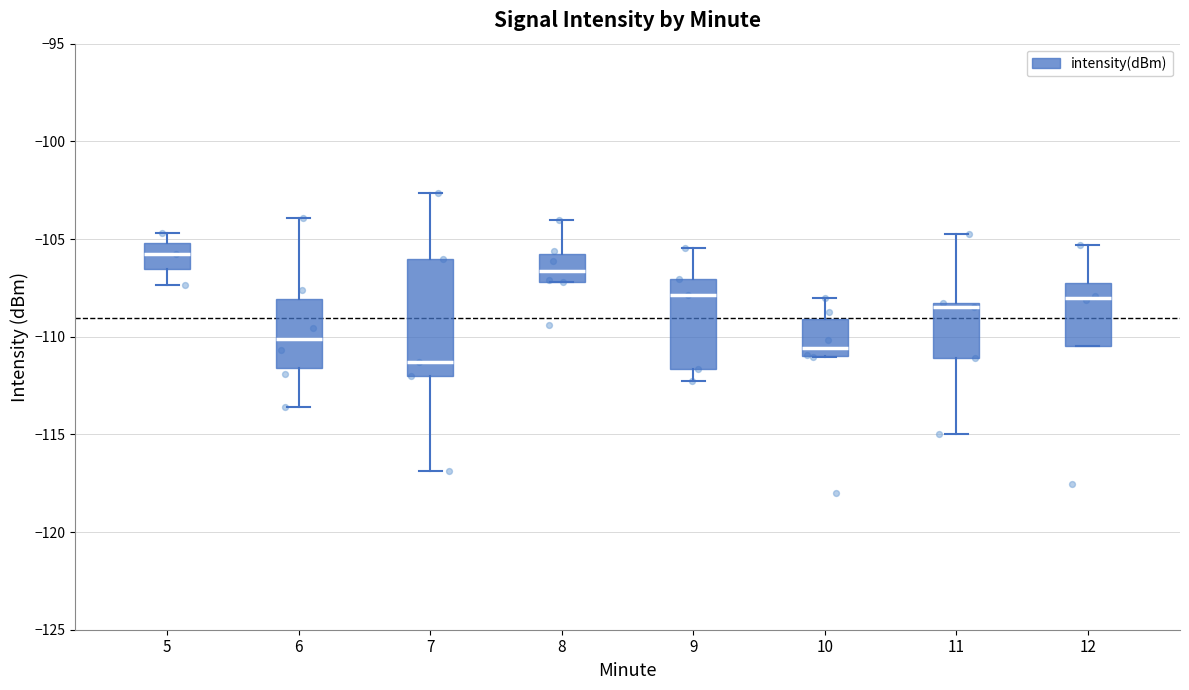

Which box has the highest median line?

5